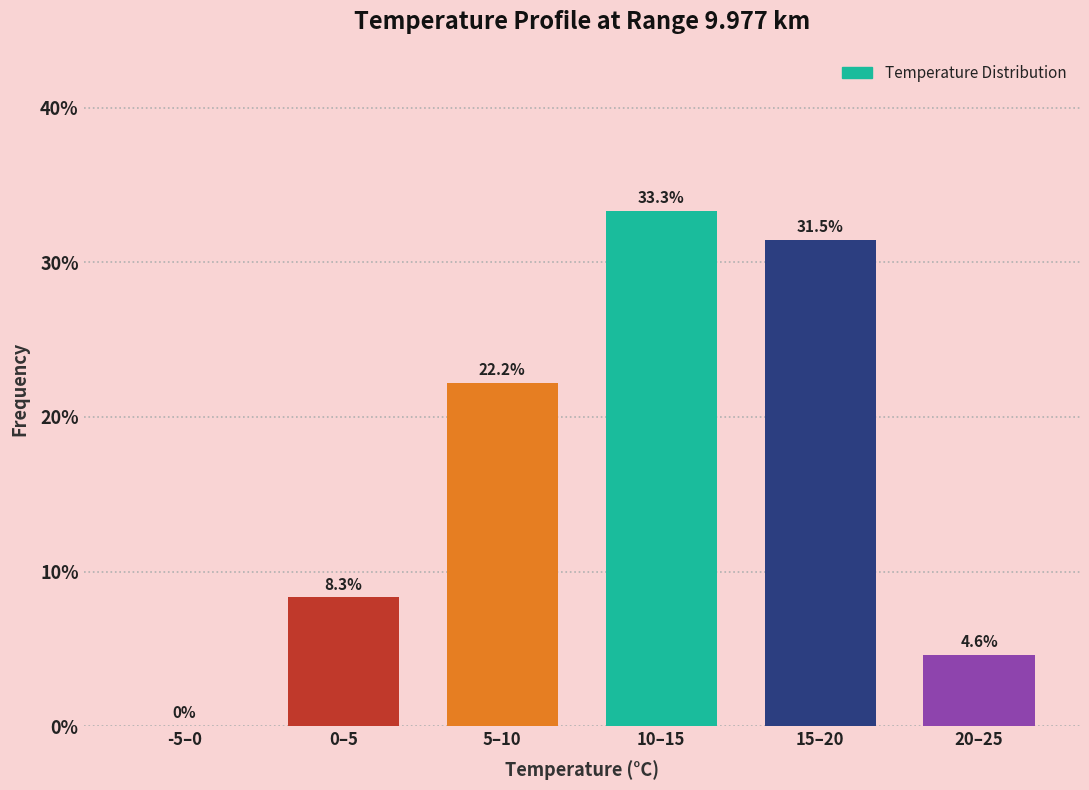

Reading right to left, what are all the values shown in this chart?

20–25=4.6	15–20=31.5	10–15=33.3	5–10=22.2	0–5=8.3	-5–0=0.0